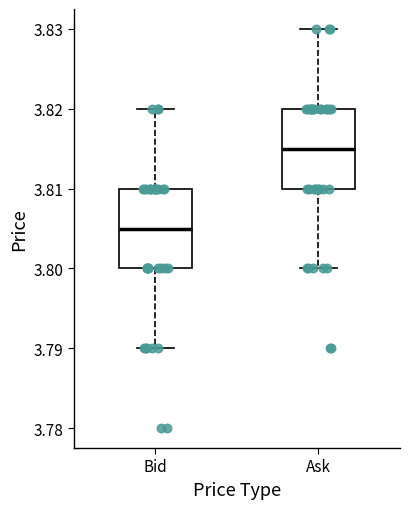

Which box's median line is the highest?

Ask